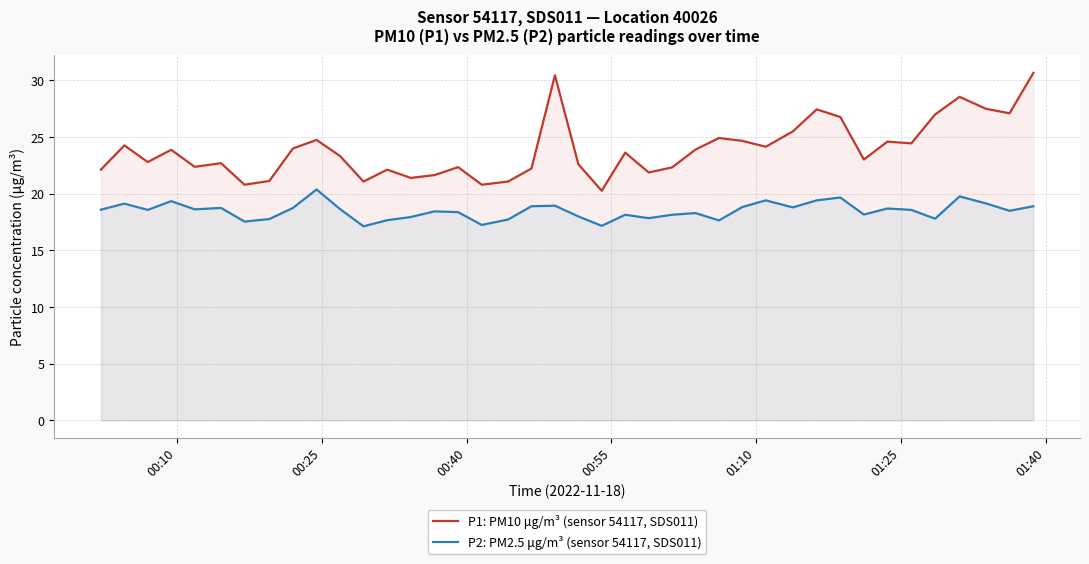

Which series has the largest range (max minus min)?

P1: PM10 μg/m³ (sensor 54117, SDS011)